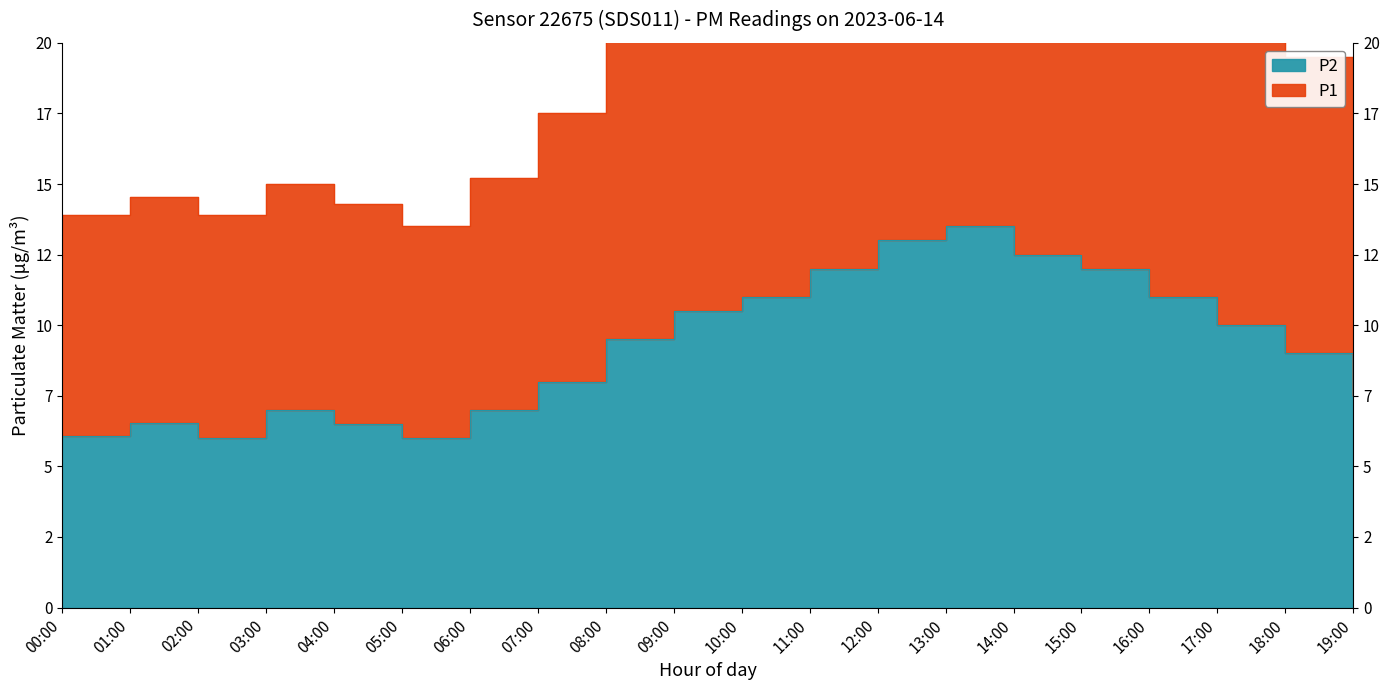

Count the number of data series in this chart.

2